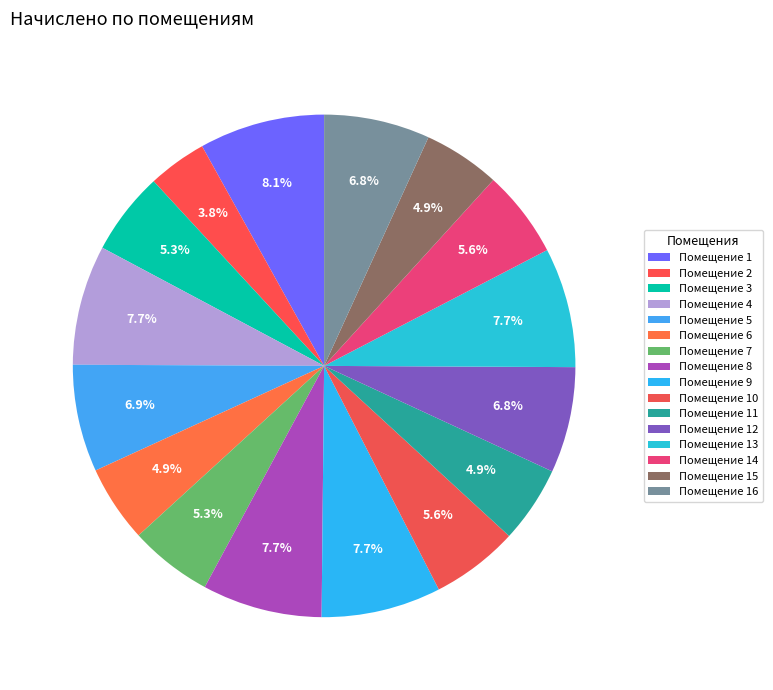

How many slices are in this pie chart?

16